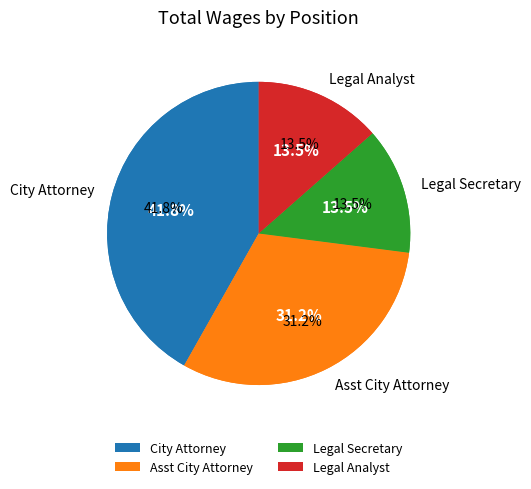

The Legal Secretary slice represents 14% of the pie. True or false?

True